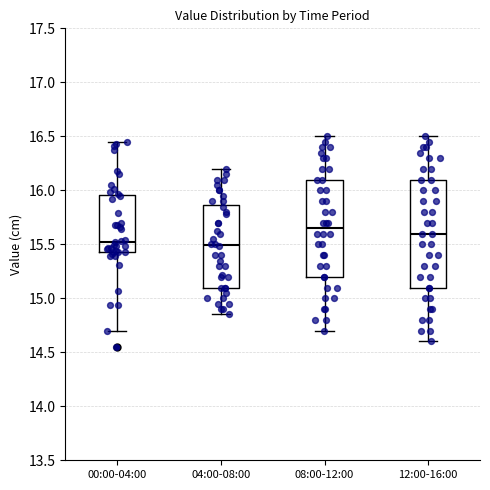

Comparing the boxes themselves (not the whiskers), which one is the tallest?

12:00-16:00